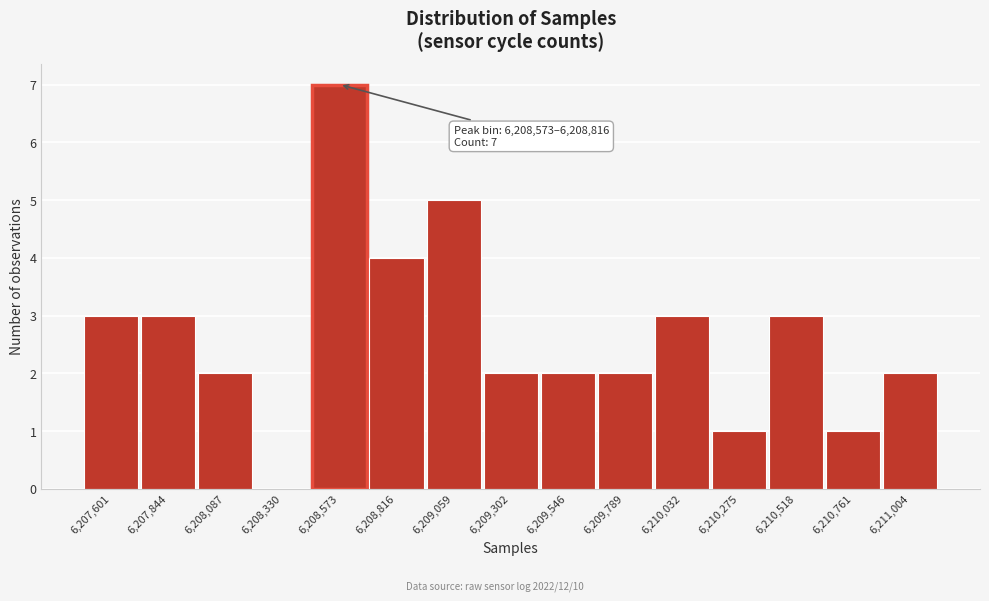

Reading right to left, extract all data points from this chart.

6,211,004=2	6,210,761=1	6,210,518=3	6,210,275=1	6,210,032=3	6,209,789=2	6,209,546=2	6,209,302=2	6,209,059=5	6,208,816=4	6,208,573=7	6,208,330=0	6,208,087=2	6,207,844=3	6,207,601=3